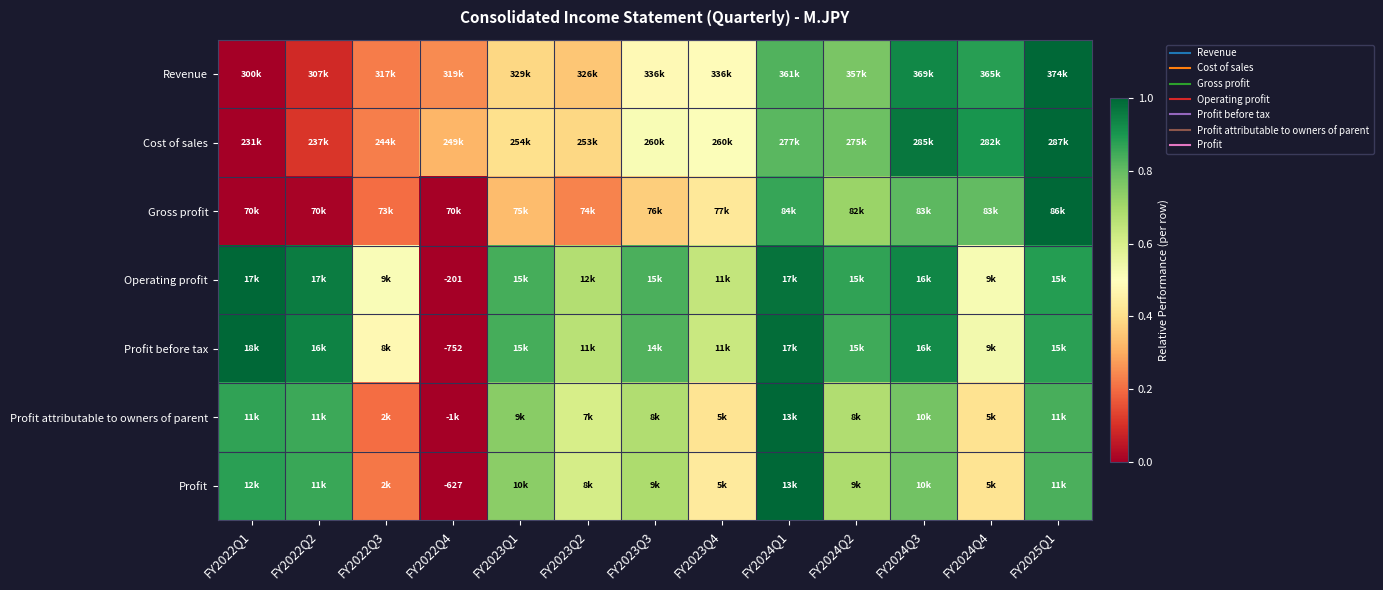

Which category has the lowest value in the Profit attributable to owners of parent series?

FY2022Q4